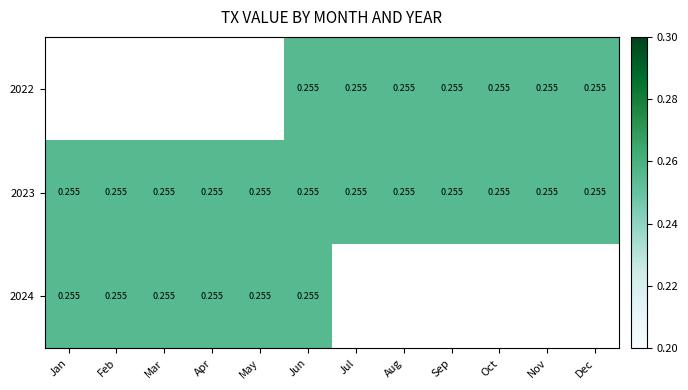

Which label corresponds to the smallest value in the chart?

Jun